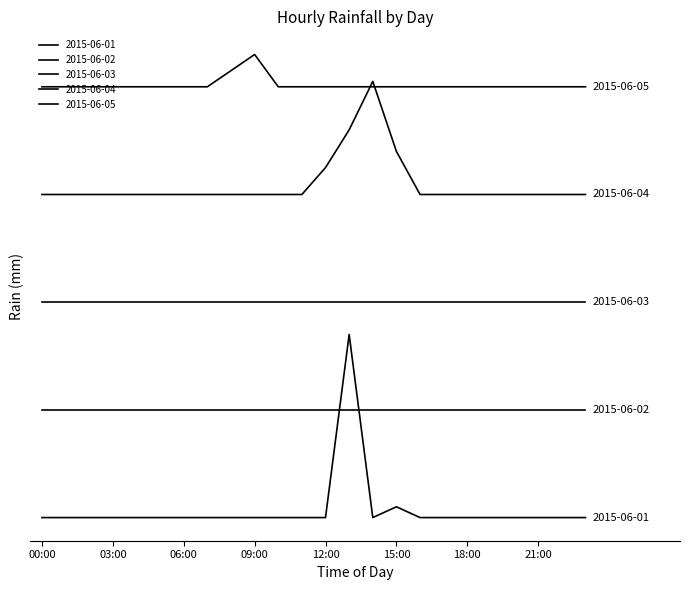

Which series has the widest spread of values?

2015-06-01